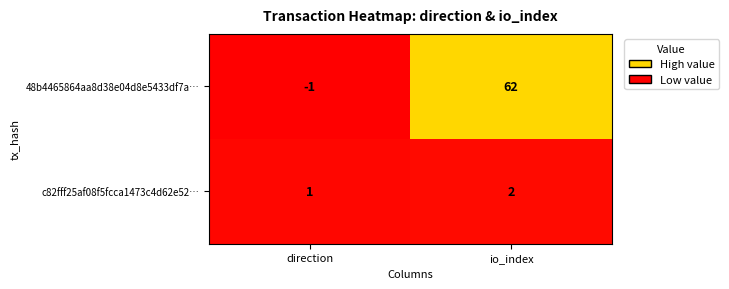

How many distinct data groups are displayed?

2